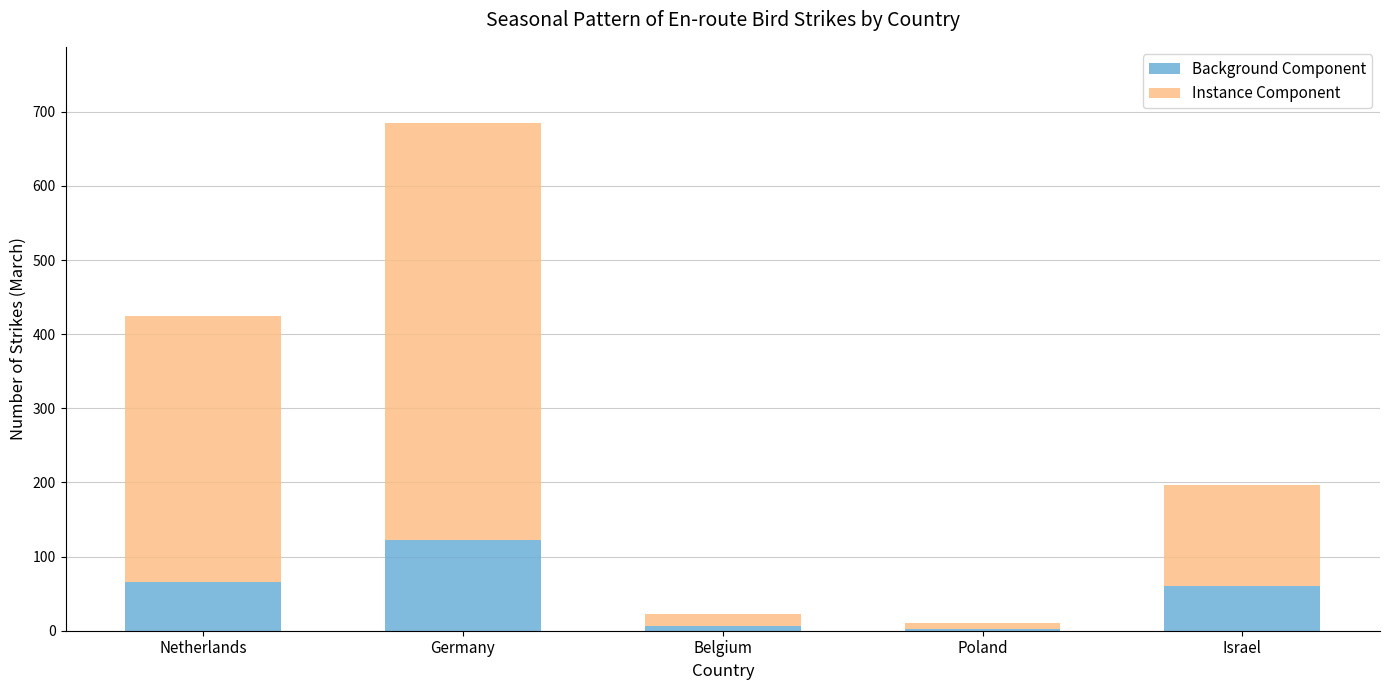

What is the total value across all series at Israel?

197